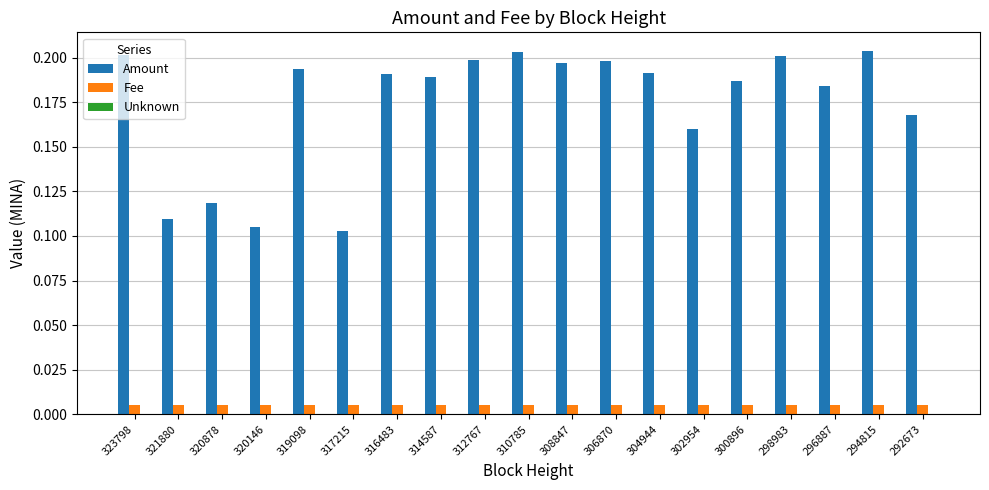

How many Amount values are between 0 and 1?

19